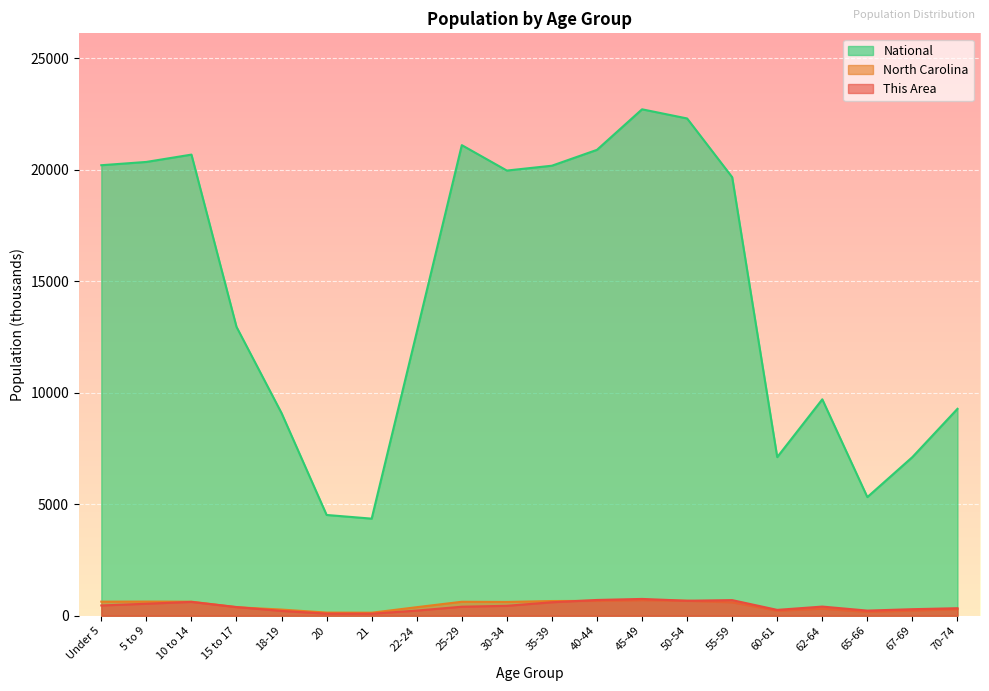

True or false: This Area and North Carolina cross at least once.

True